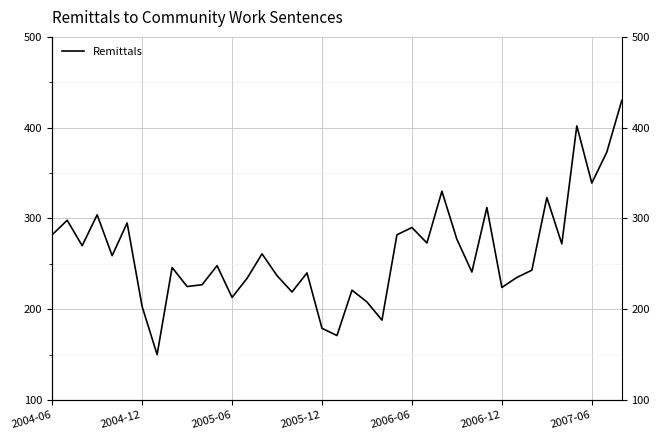

Where is the data nearest to the value 290?

2006-06